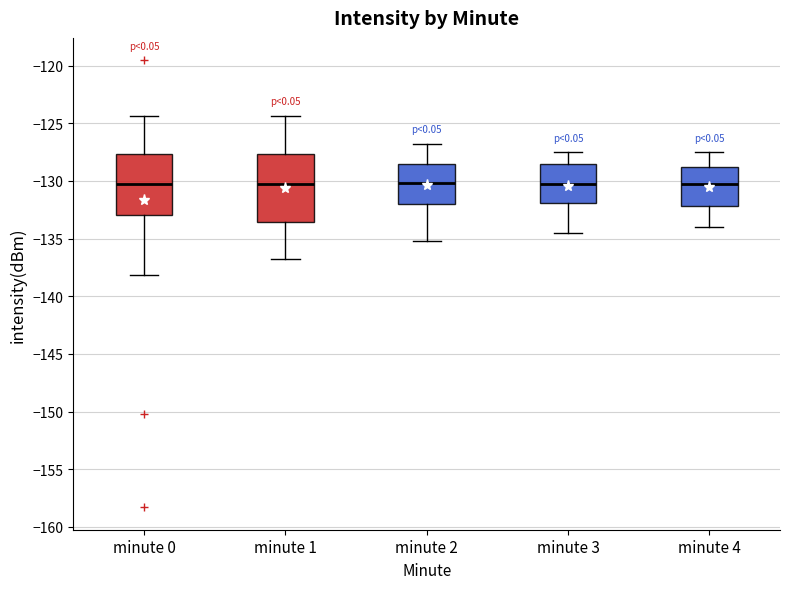

Reading left to right, read every box against the y-axis: the position of its median line, the range the box covers, and the ends of its whiskers. The values are not printed on the chart, so give them approximately, as read against the axis.

minute 0: median -130.5, box -133.0 to -127.5, whiskers -138.0 to -124.5
minute 1: median -130.5, box -133.5 to -127.5, whiskers -136.5 to -124.5
minute 2: median -130.0, box -132.0 to -128.5, whiskers -135.0 to -127.0
minute 3: median -130.5, box -132.0 to -128.5, whiskers -134.5 to -127.5
minute 4: median -130.0, box -132.0 to -129.0, whiskers -134.0 to -127.5